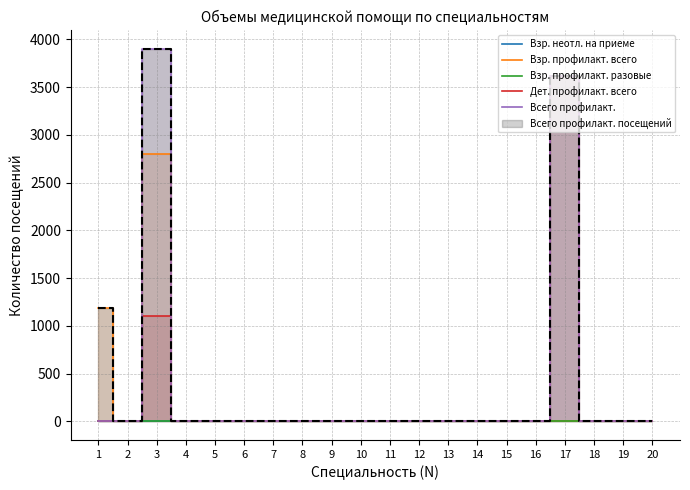

True or false: Взр. неотл. на приеме has a value of 0 at 7.

True